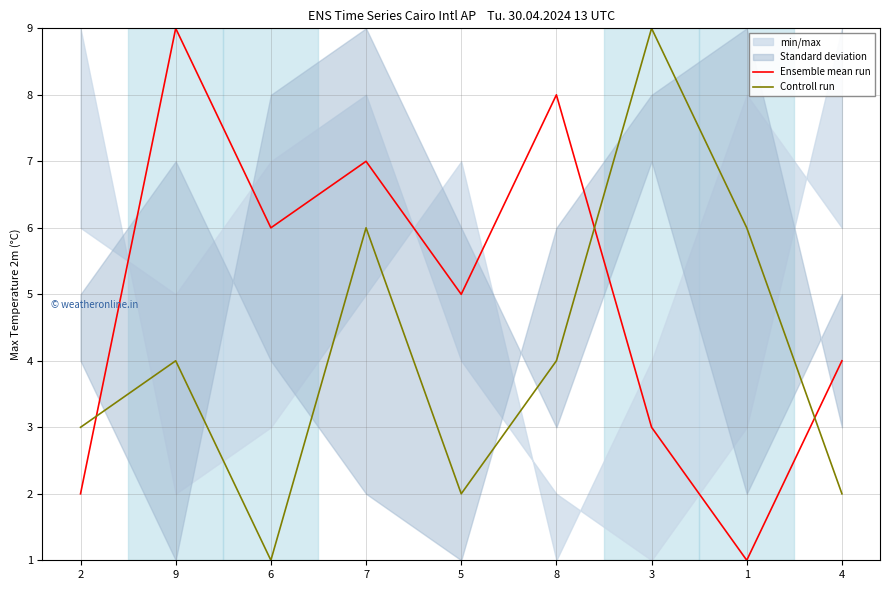

Does the chart display data point markers on the line(s)?

No